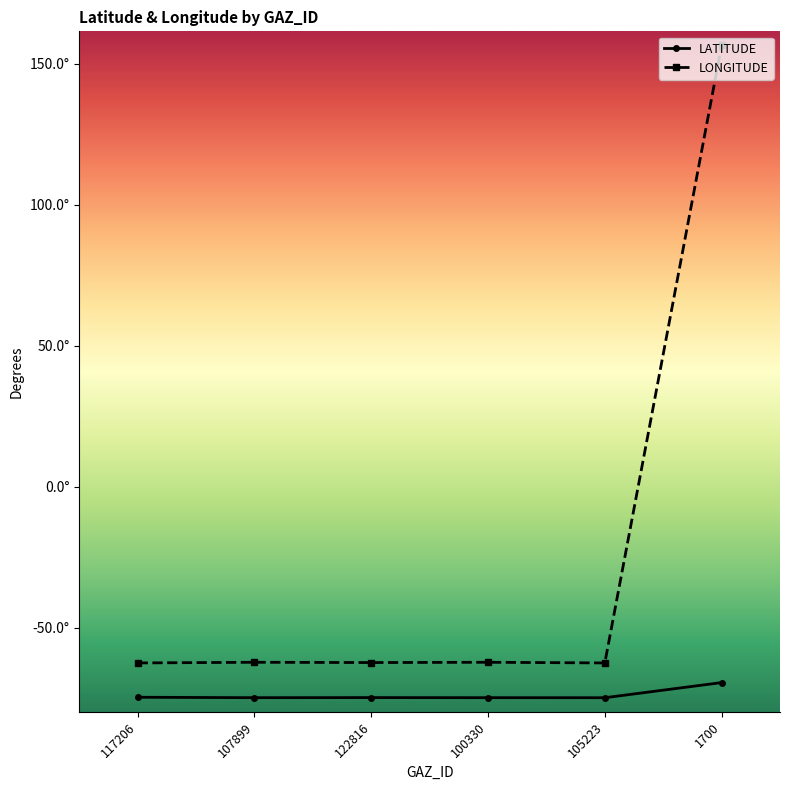

What are all the series names shown in the legend?

LATITUDE, LONGITUDE